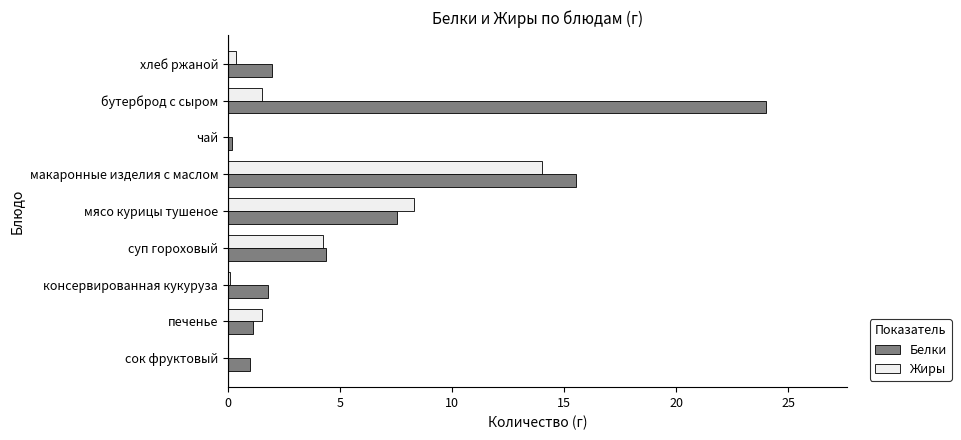

What is the sum of all Жиры values?

30.0